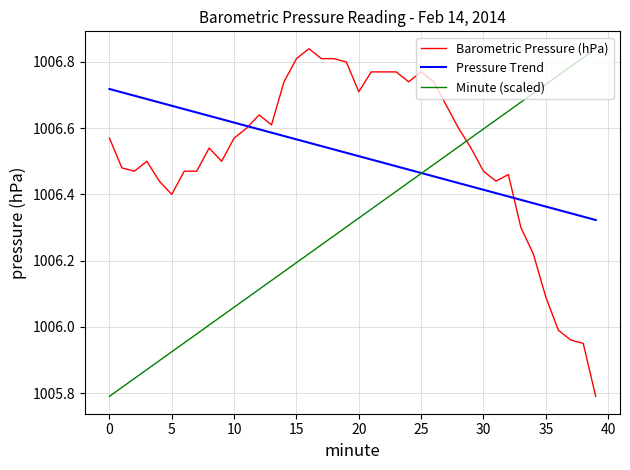

How many intersections are there between Barometric Pressure (hPa) and Minute (scaled)?

1